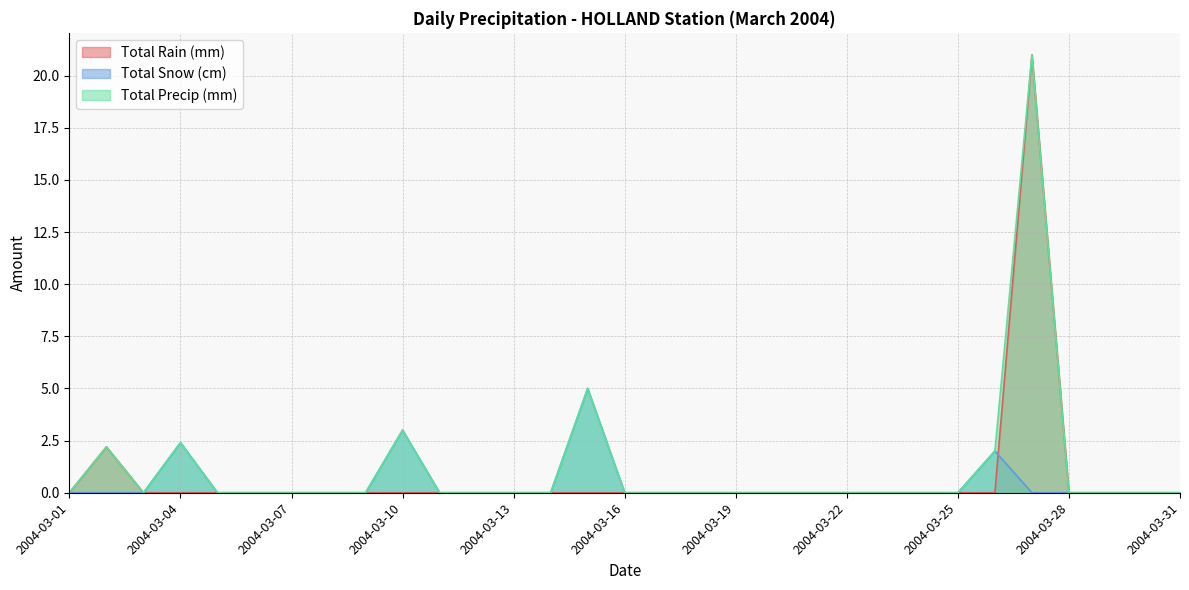

What is the sum of the Total Snow (cm) values at 2004-03-15 and 2004-03-29?

5.0